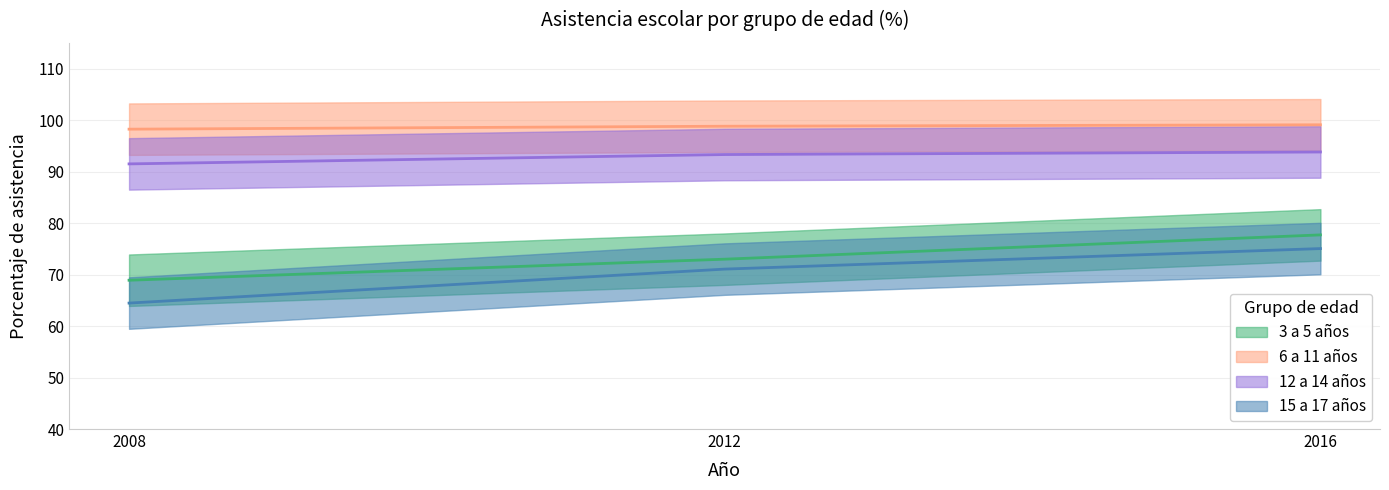

At how many categories does at least one series exceed 91?

3